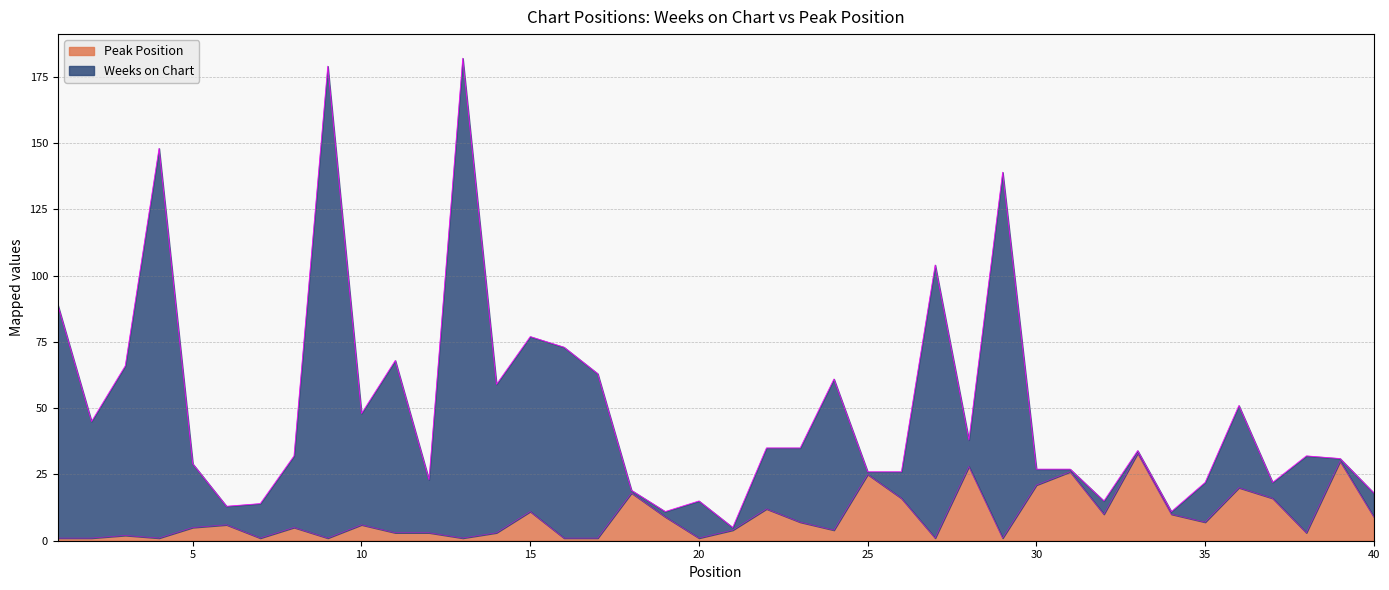

What are all the series names shown in the legend?

Peak Position, Weeks on Chart